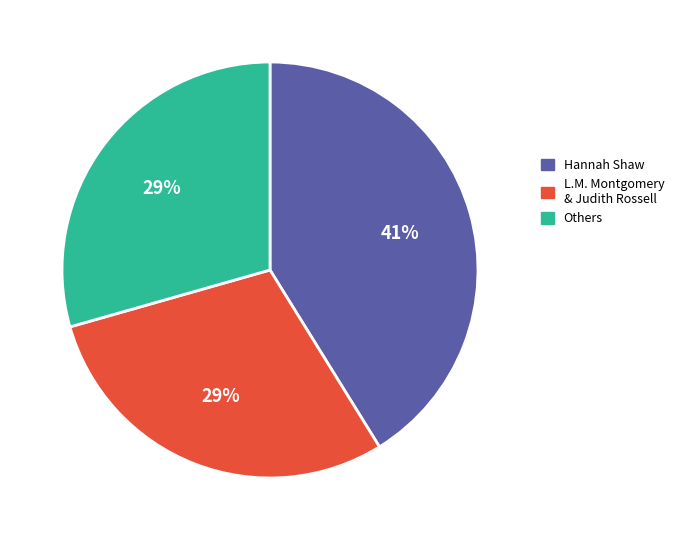

To the nearest percent, what percentage of the pie is Hannah Shaw?

41%